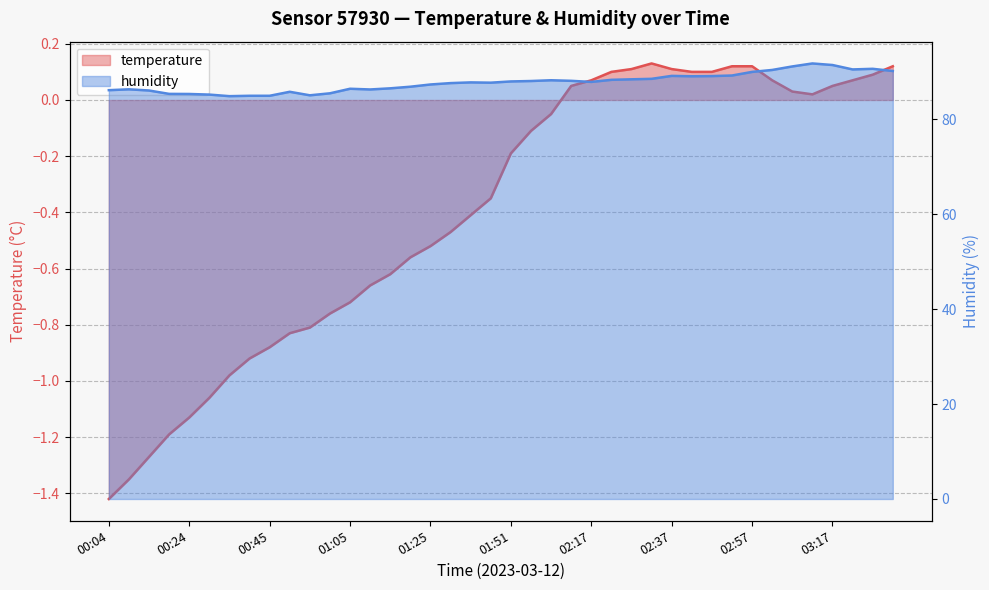

What is the sum of the temperature values at 03:22 and 00:24?

-1.1